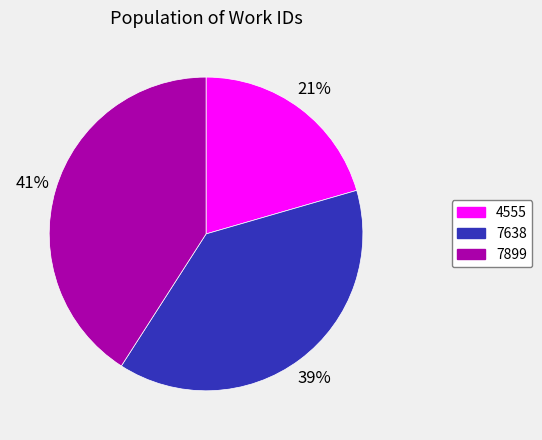

How many segments does this pie chart have?

3